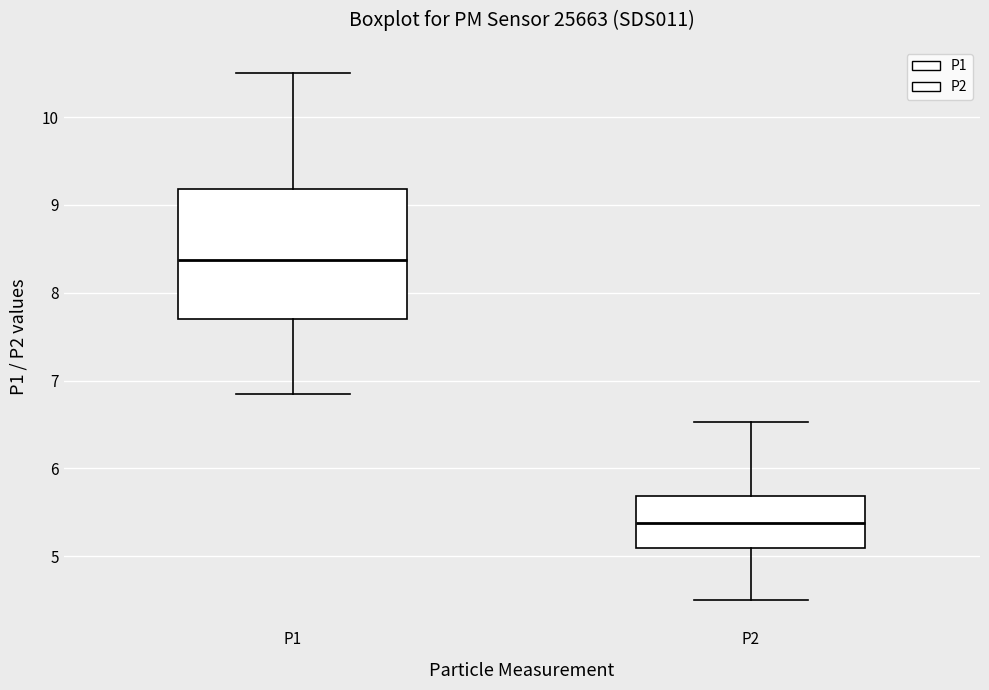

Which box's median line is the highest?

P1